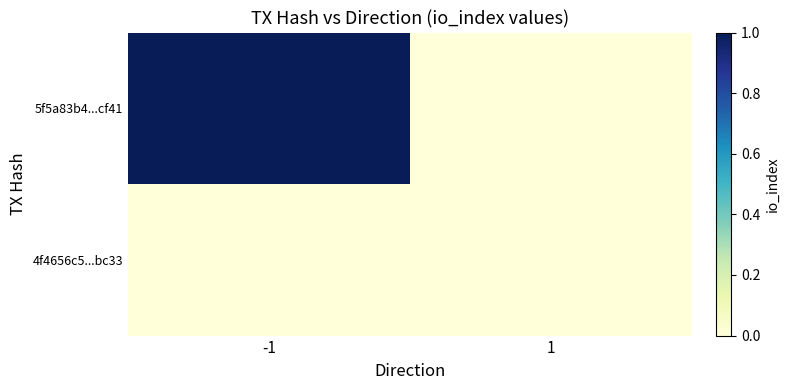

Rank the series at -1 from lowest to highest value.

4f4656c5...bc33, 5f5a83b4...cf41